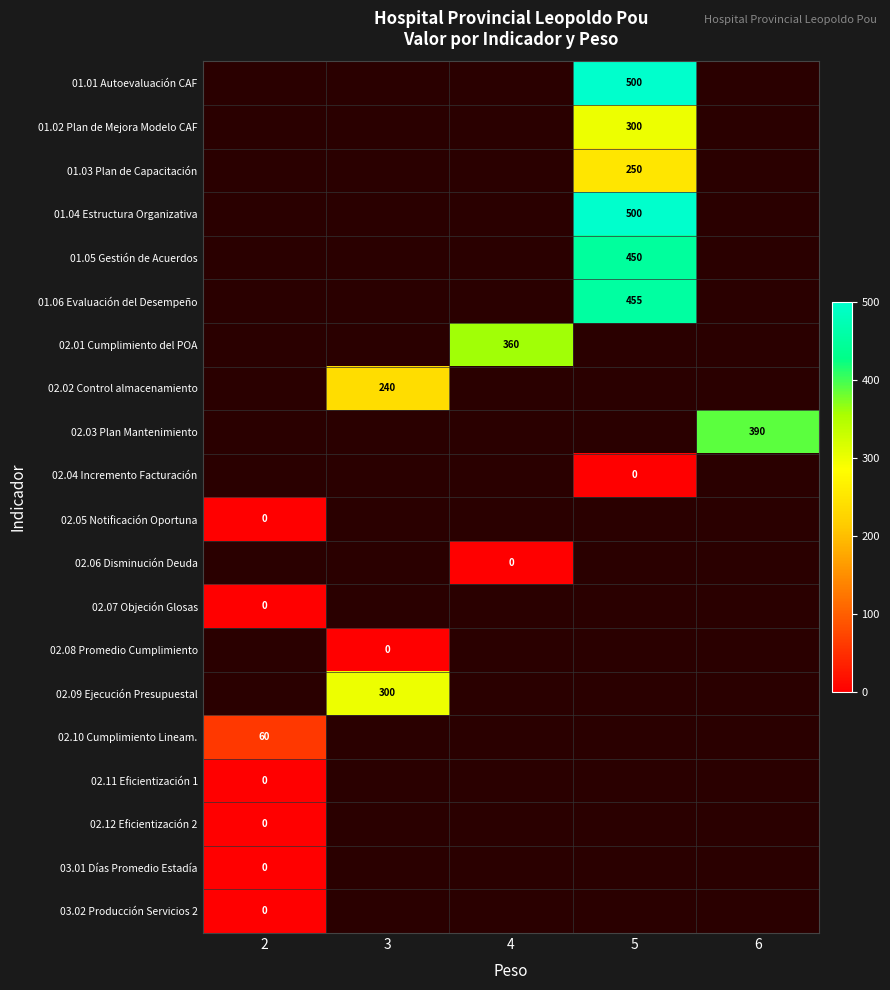

Rank the series at 2 from lowest to highest value.

02.11 Eficientización 1, 02.12 Eficientización 2, 03.01 Días Promedio Estadía, 03.02 Producción Servicios 2, 01.01 Autoevaluación CAF, 01.02 Plan de Mejora Modelo CAF, 01.03 Plan de Capacitación, 01.04 Estructura Organizativa, 01.05 Gestión de Acuerdos, 01.06 Evaluación del Desempeño, 02.01 Cumplimiento del POA, 02.02 Control almacenamiento, 02.03 Plan Mantenimiento, 02.04 Incremento Facturación, 02.05 Notificación Oportuna, 02.06 Disminución Deuda, 02.07 Objeción Glosas, 02.08 Promedio Cumplimiento, 02.09 Ejecución Presupuestal, 02.10 Cumplimiento Lineam.